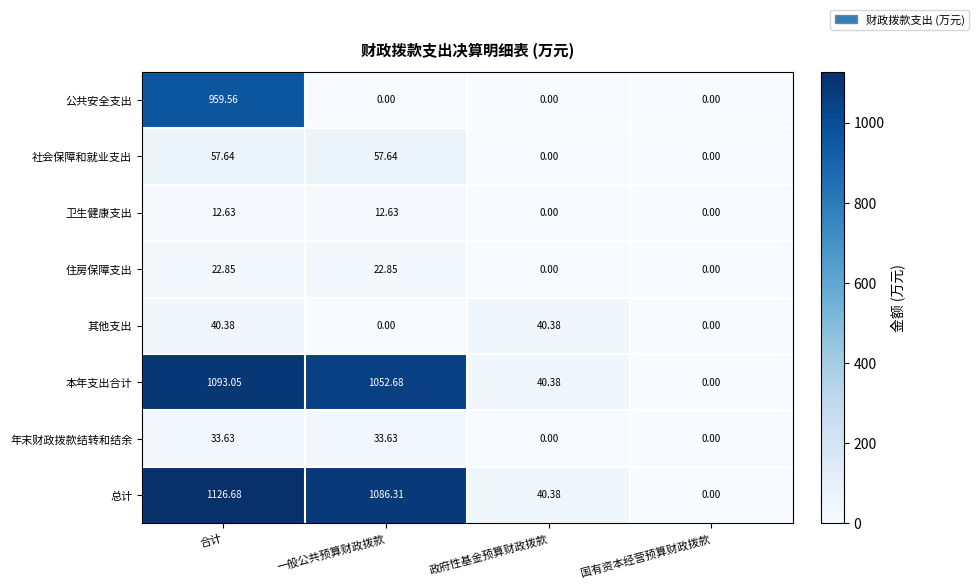

What is the total value across all series at 一般公共预算财政拨款?

2265.7